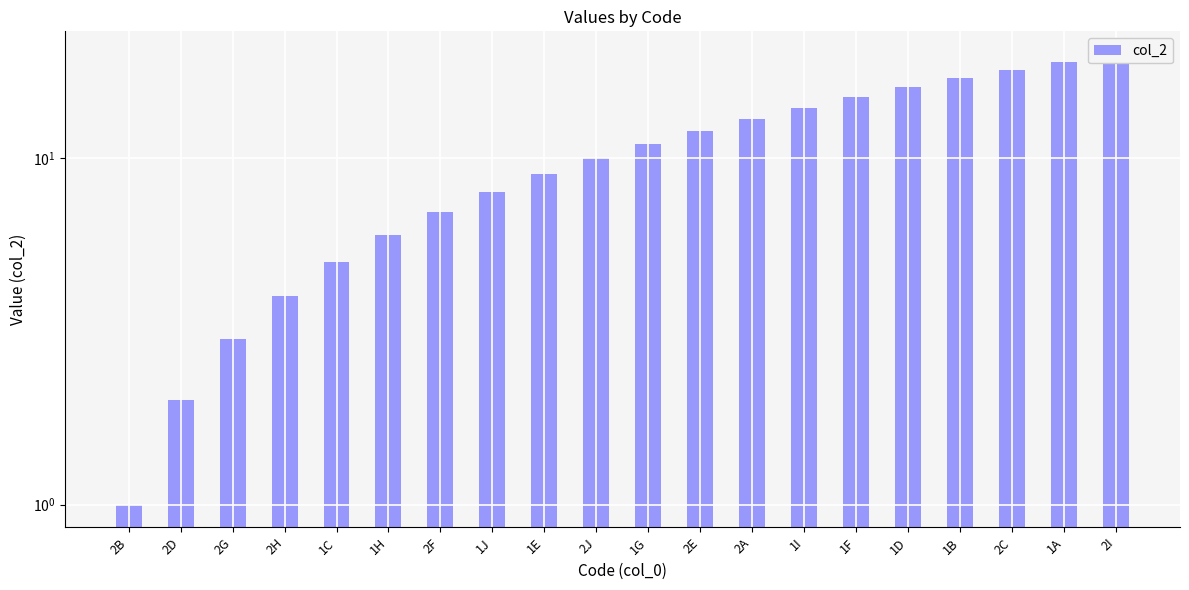

What is the difference between the maximum and minimum values?

19